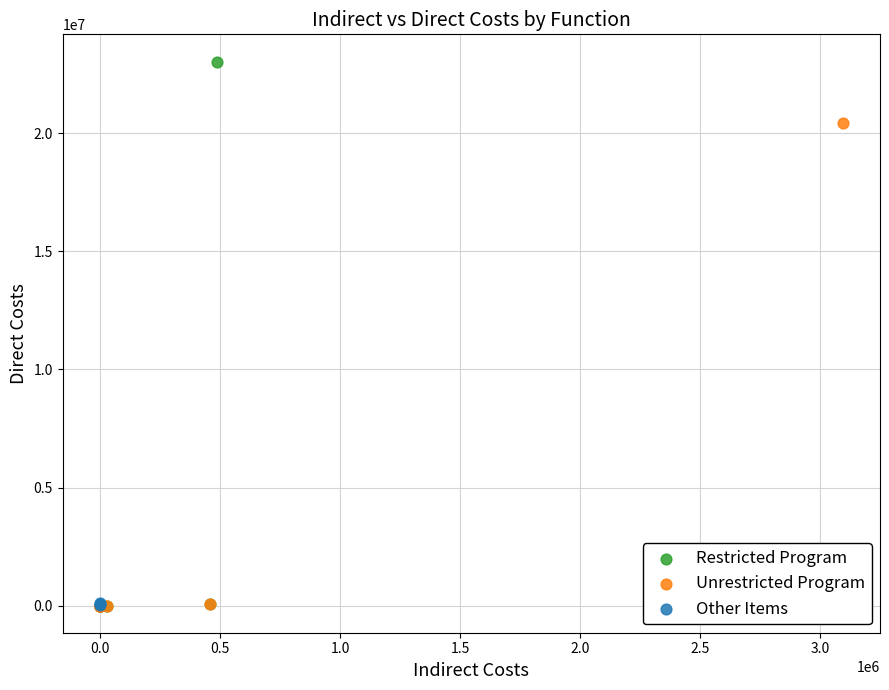

Which series has the largest Y range (max minus min)?

Restricted Program